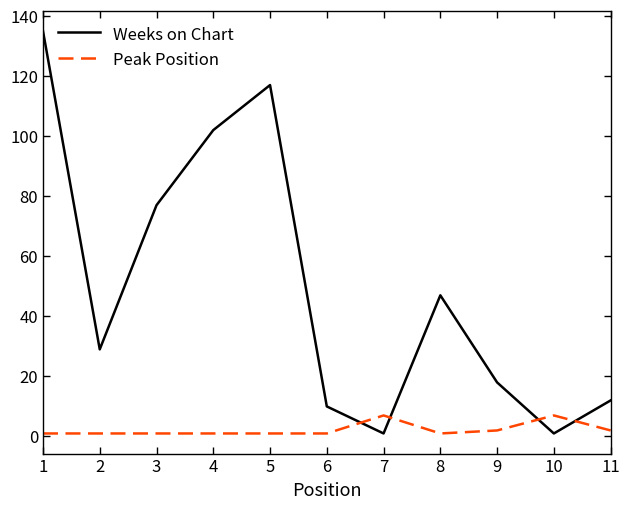

The value of Weeks on Chart at 4 is 171. True or false?

False